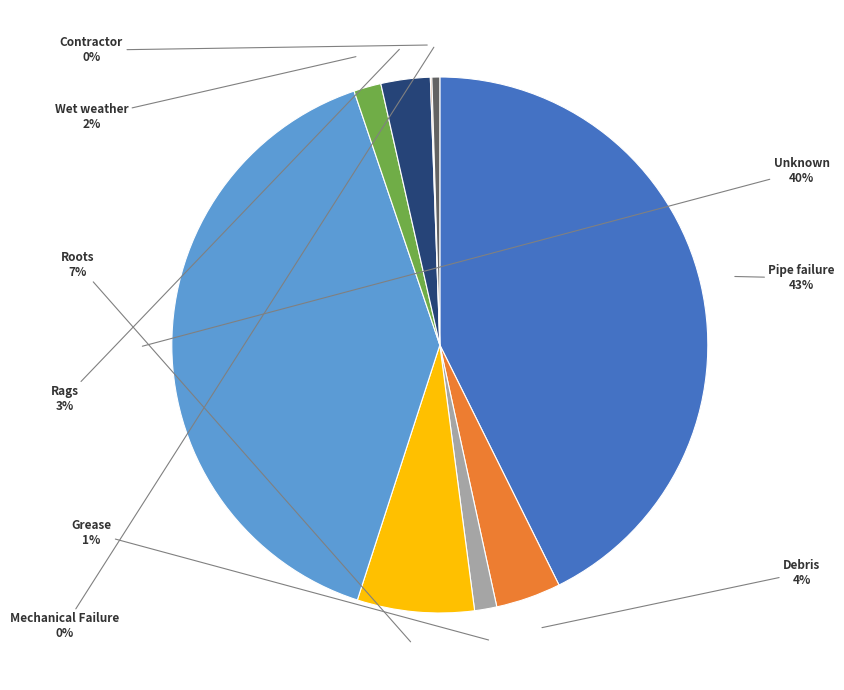

Does any single category account for the majority?

No